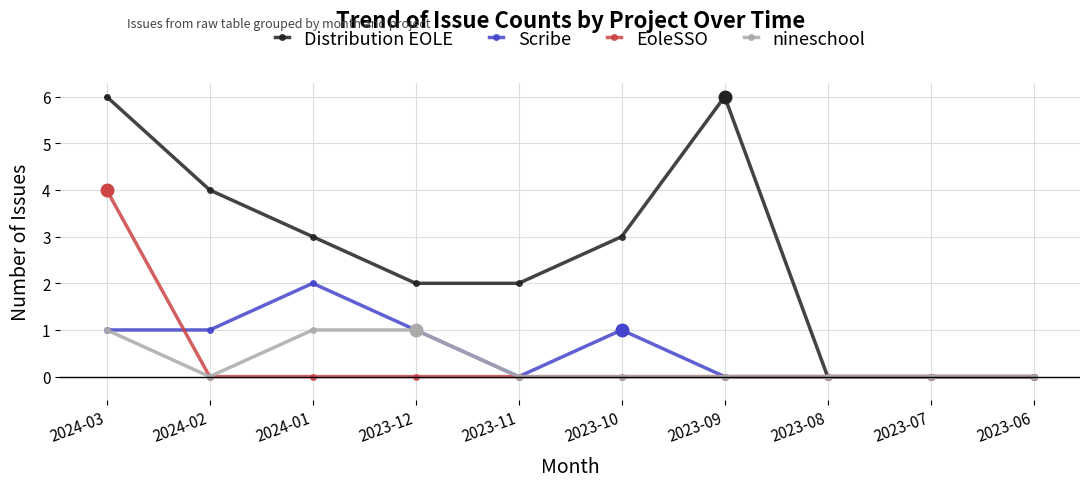

Which category has the highest value in the Scribe series?

2024-01